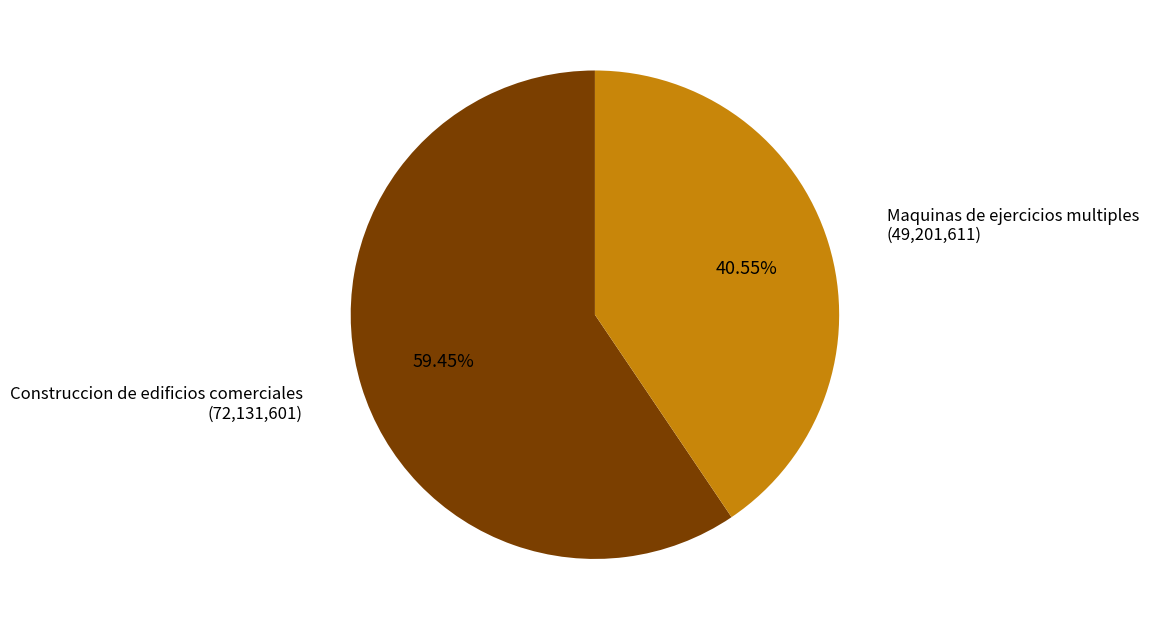

Count the number of slices in the pie.

2